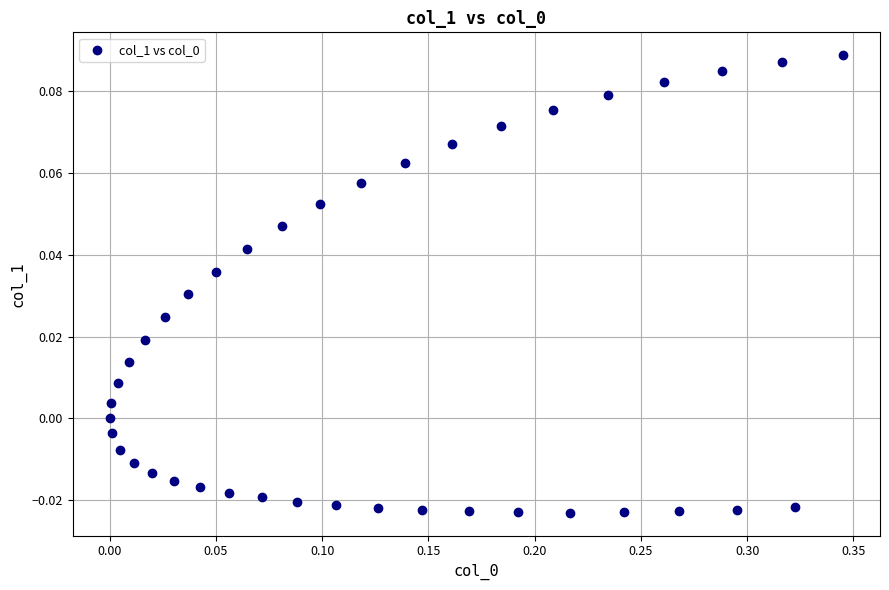

What is the range of X values (max minus min)?

0.3